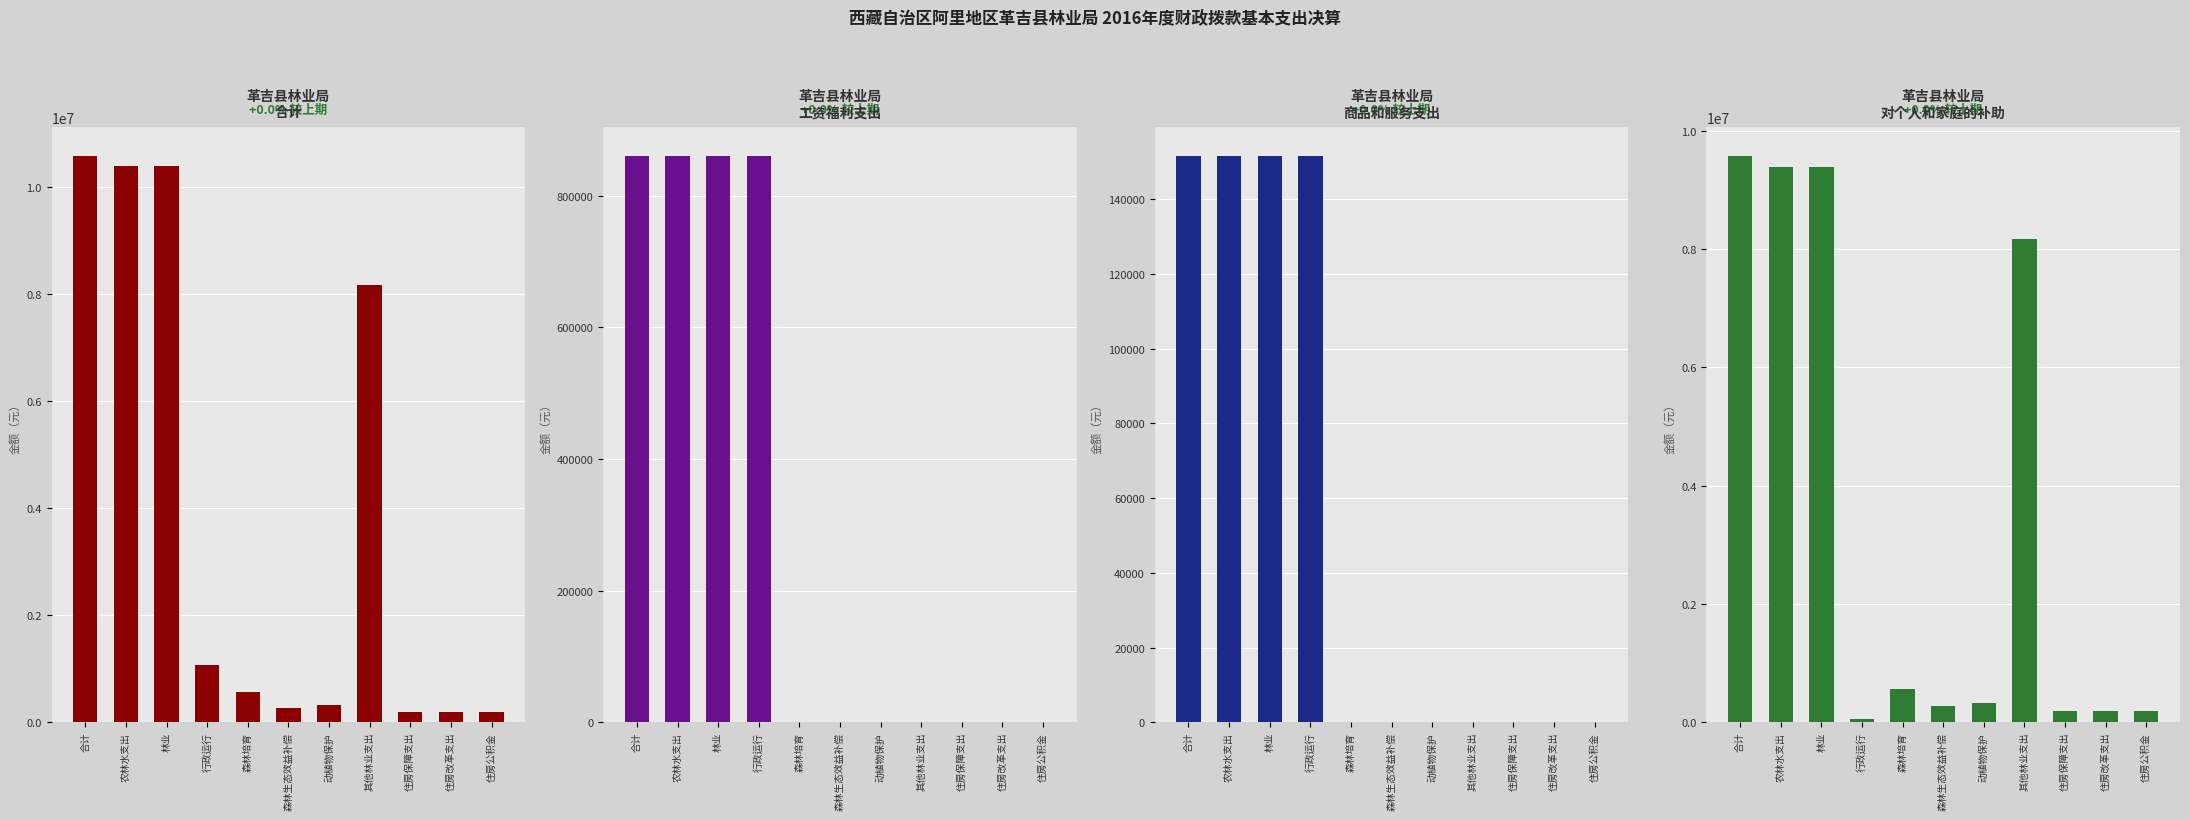

The 商品和服务支出 series shows 0.0 at 森林培育. True or false?

True